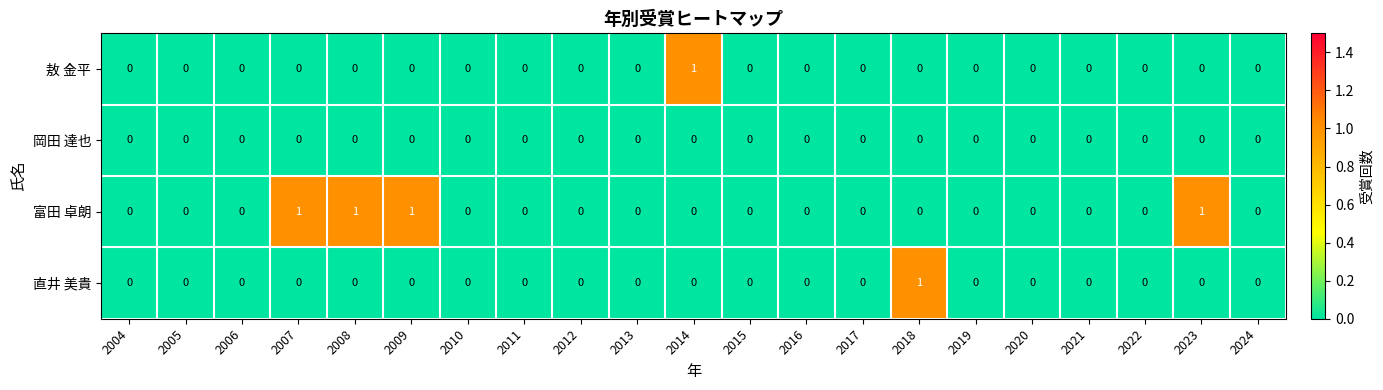

Count the 敖 金平 values in the range 0 to 1.

21